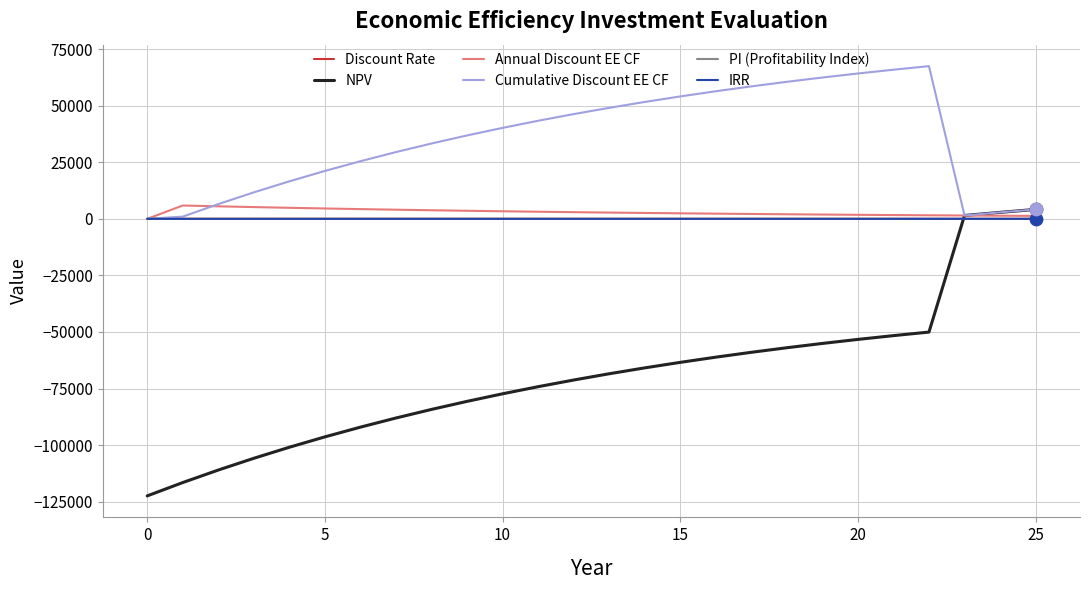

Which series has the widest spread of values?

NPV